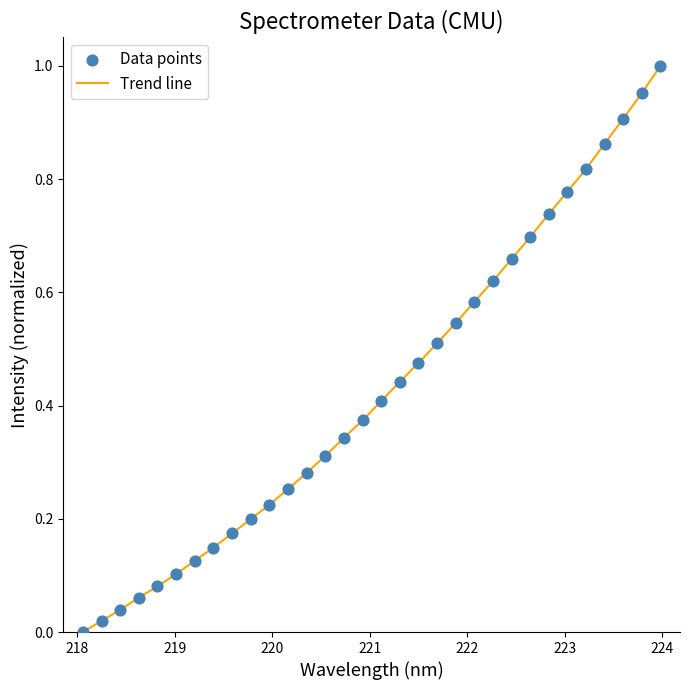

How many lines are shown in the chart?

1